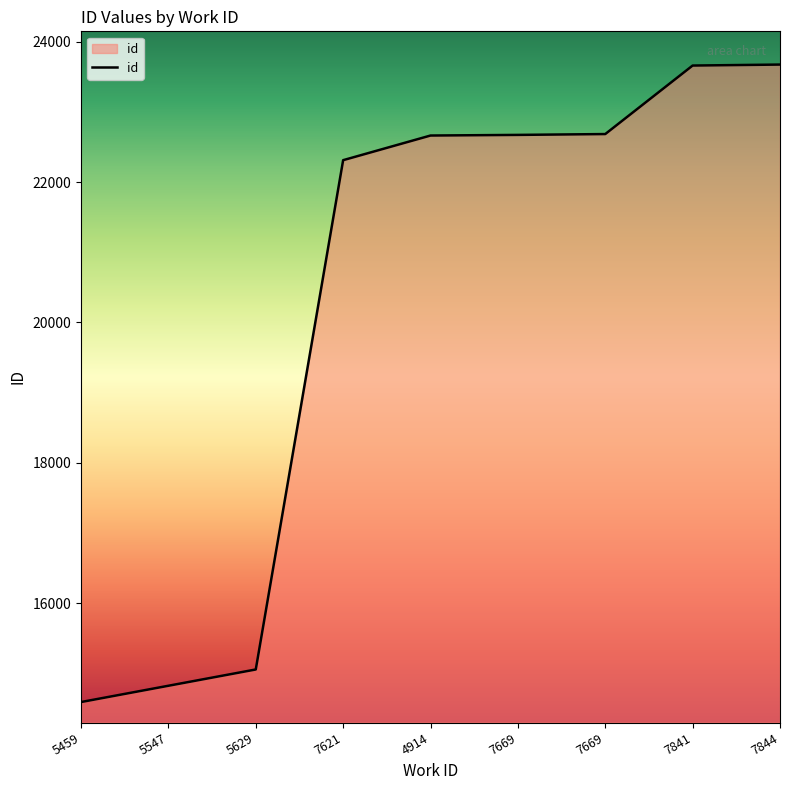

Which label corresponds to the smallest value in the chart?

5459